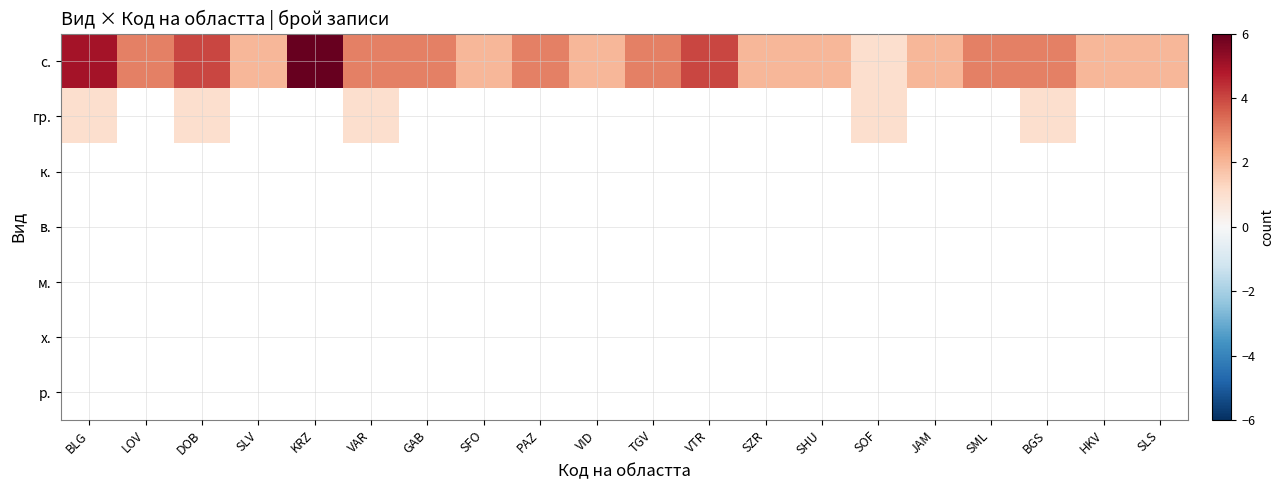

What is the greatest value displayed?

6.0